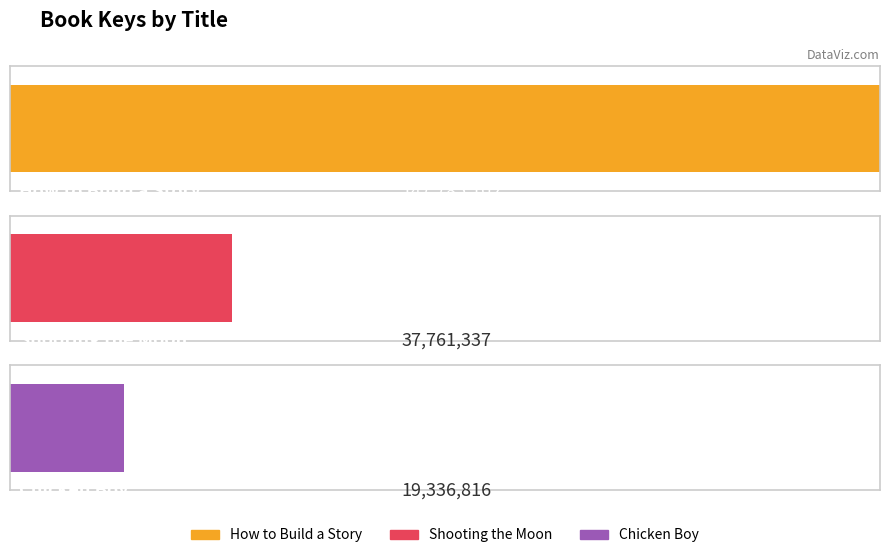

What is the value of the 2nd bar from the left?

37761337